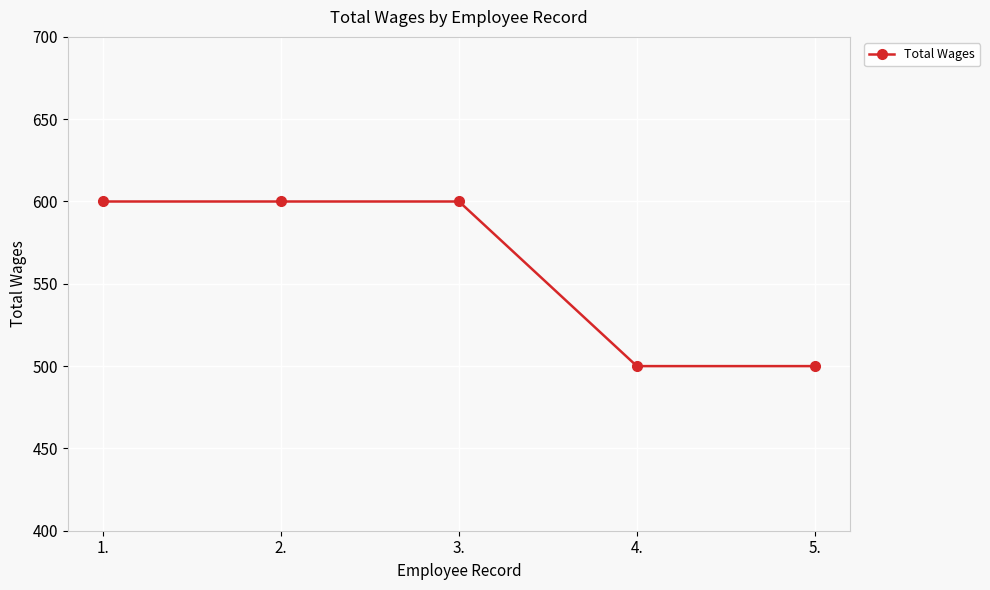

What is the sum of the values at 3. and 5.?

1100